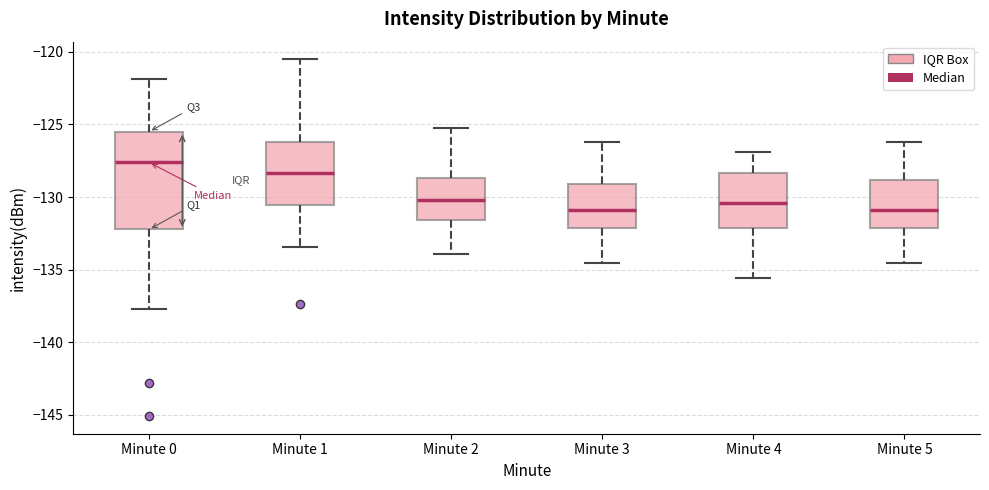

Which box is the tallest, from its lower edge to its upper edge?

Minute 0